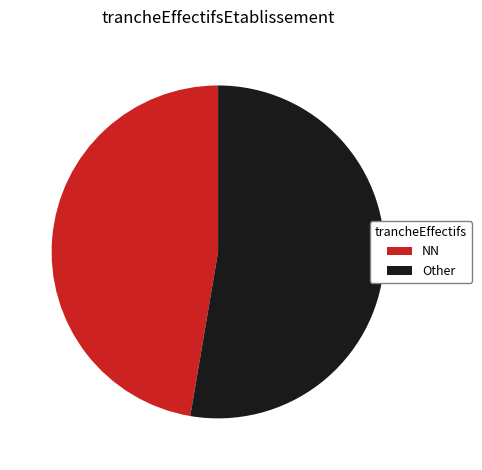

The NN slice represents 56% of the pie. True or false?

False